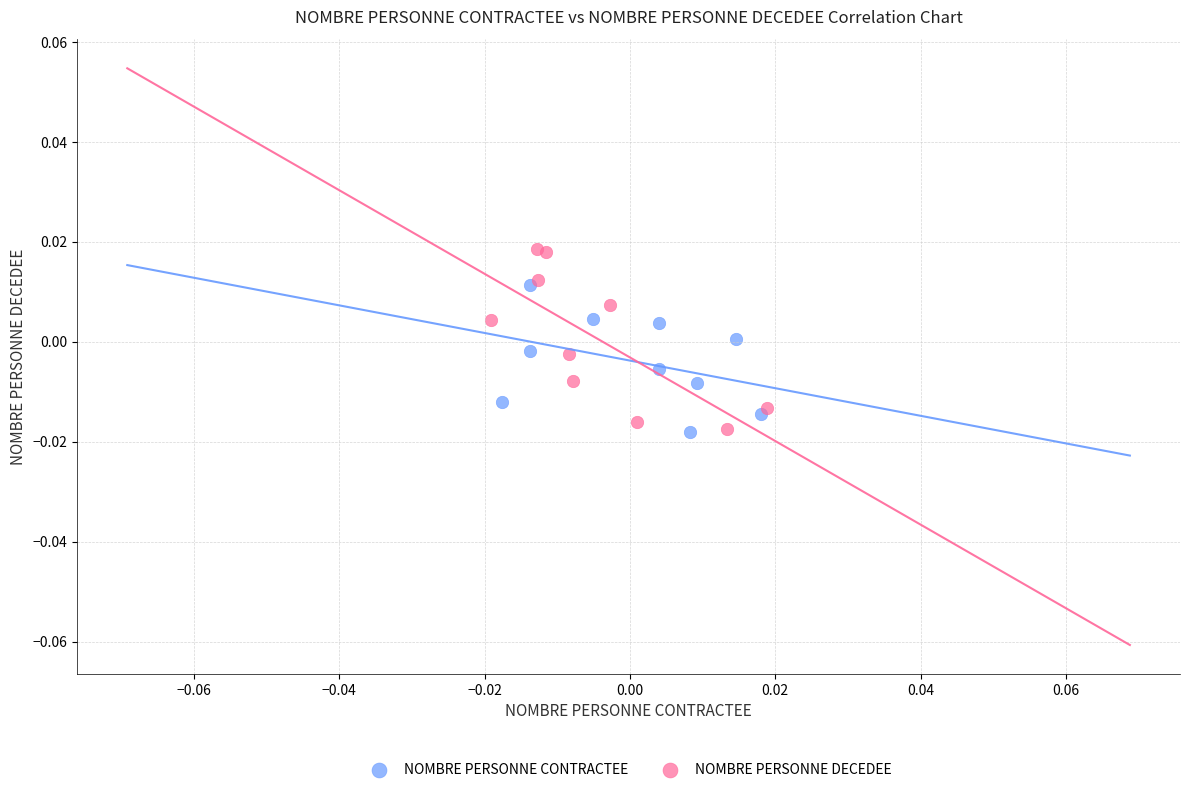

Which series reaches the maximum Y coordinate?

NOMBRE PERSONNE DECEDEE